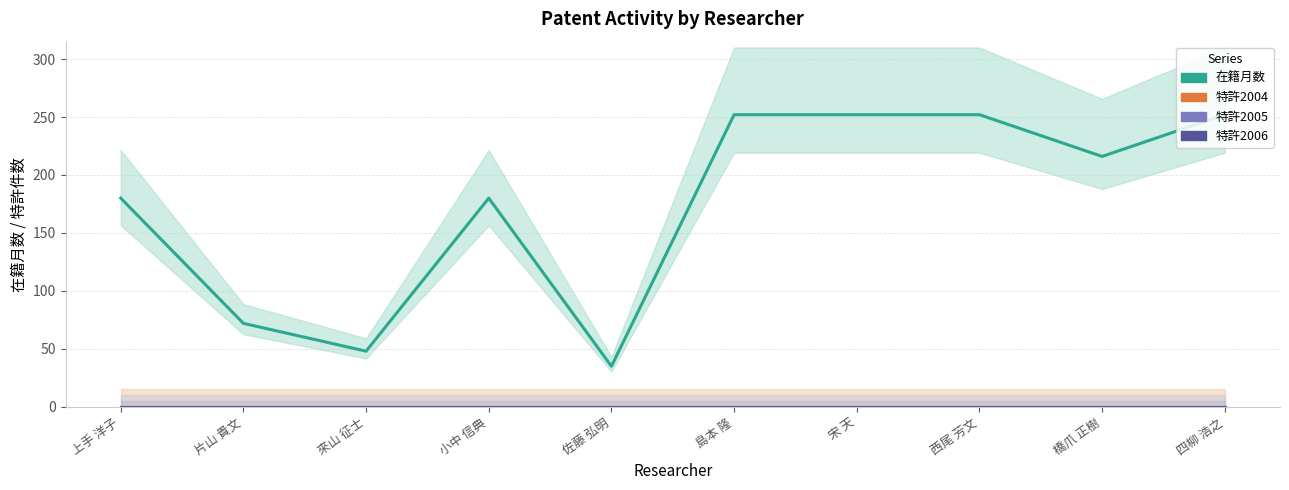

What is the label of the 5th point from the left?

佐藤 弘明